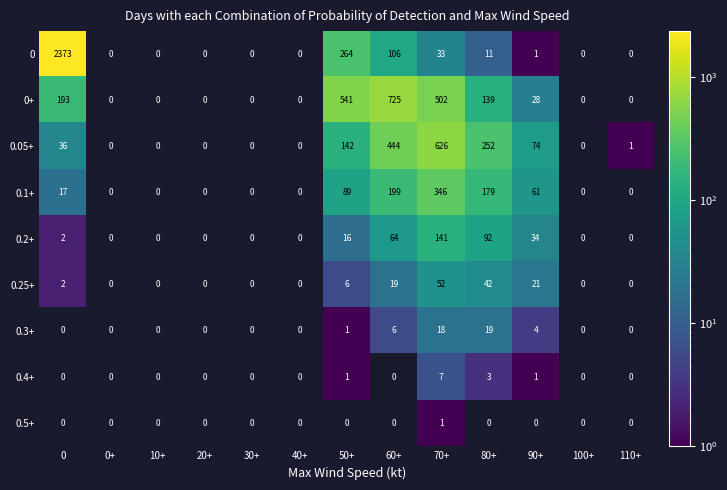

True or false: 0 has a value of 33 at 70+.

True